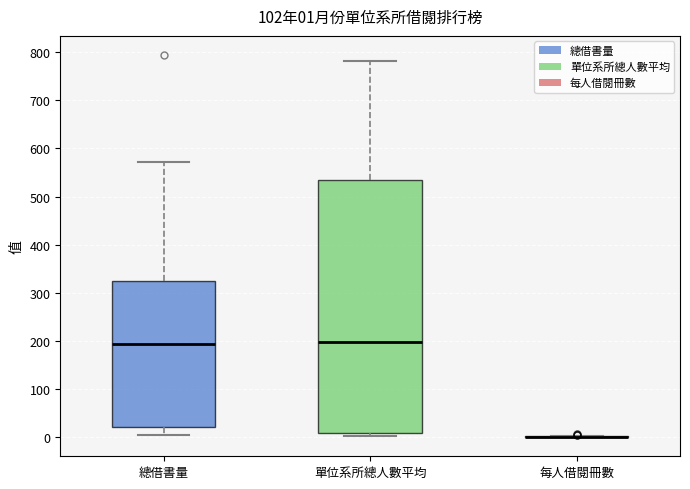

Comparing the boxes themselves (not the whiskers), which one is the tallest?

單位系所總人數平均